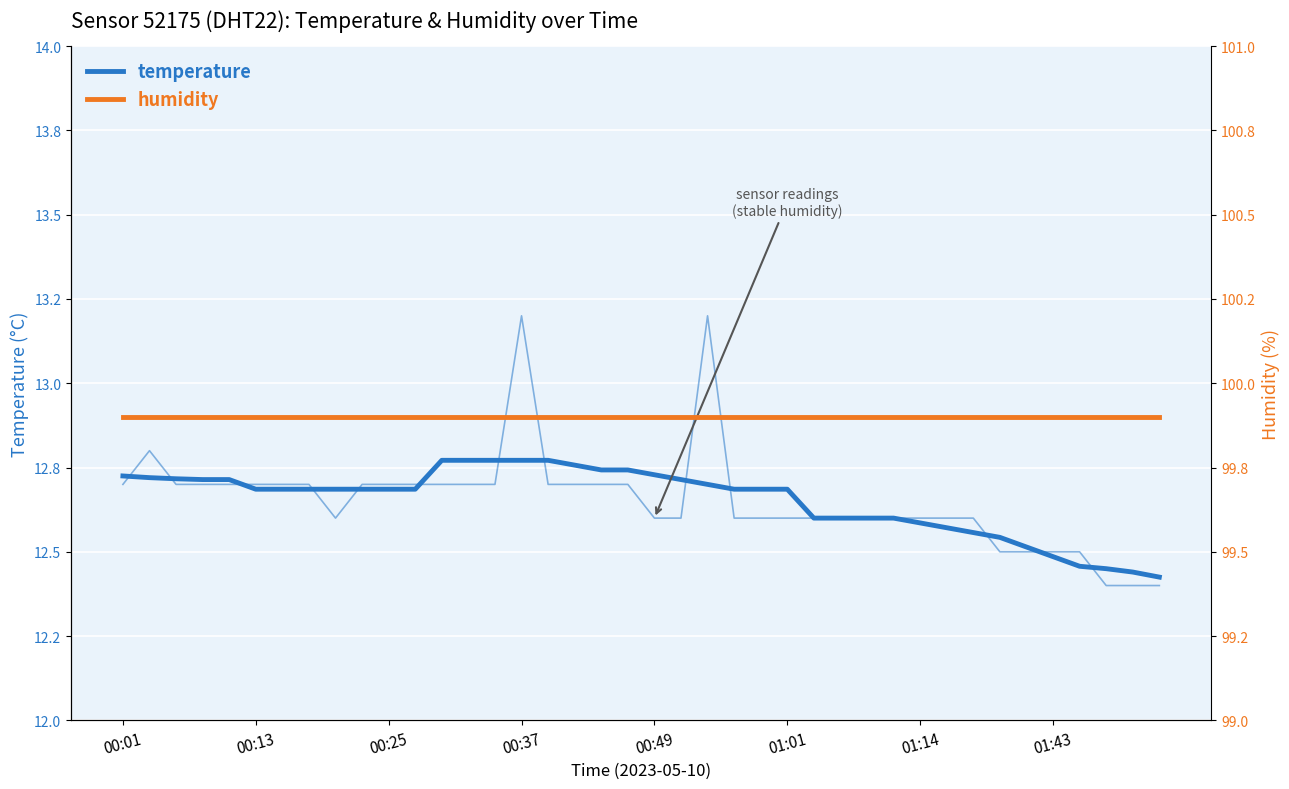

What is the average value of the temperature series?

12.7